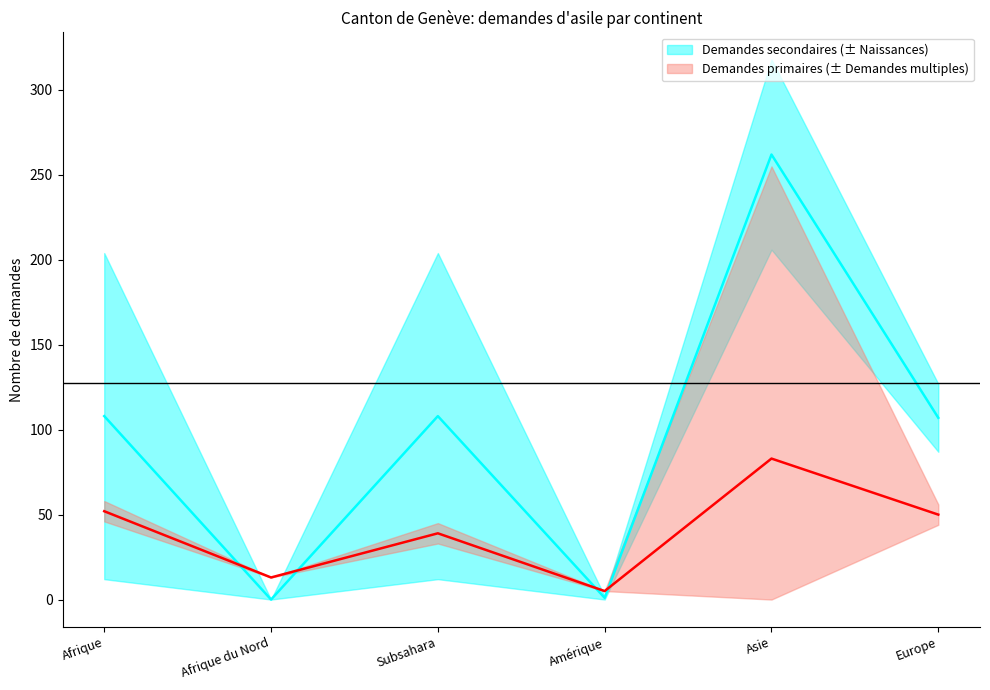

Which series ends up on top after the final intersection of Naissances and Demandes multiples?

Naissances